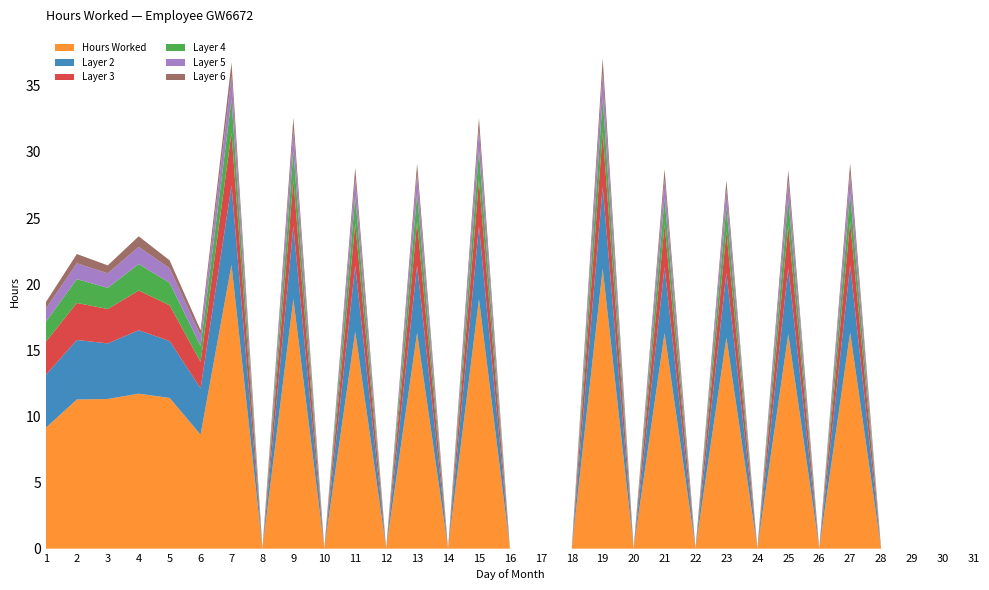

Reading left to right, extract all data points from this chart.

Hours Worked: 9.2	11.3	11.3	11.7	11.4	8.6	21.5	0.0	18.9	0.0	16.4	0.0	16.3	0.0	18.9	0.0	0.0	0.0	21.2	0.0	16.3	0.0	16.0	0.0	16.2	0.0	16.3	0.0	0.0	0.0	0.0
Layer 2: 4.0	4.5	4.2	4.8	4.3	3.5	6.0	0.0	5.5	0.0	5.0	0.0	5.1	0.0	5.5	0.0	0.0	0.0	6.2	0.0	5.0	0.0	4.9	0.0	5.0	0.0	5.1	0.0	0.0	0.0	0.0
Layer 3: 2.5	2.8	2.6	3.0	2.7	2.0	4.0	0.0	3.5	0.0	3.2	0.0	3.3	0.0	3.5	0.0	0.0	0.0	4.1	0.0	3.2	0.0	3.1	0.0	3.2	0.0	3.3	0.0	0.0	0.0	0.0
Layer 4: 1.5	1.8	1.6	2.0	1.7	1.2	2.5	0.0	2.2	0.0	2.0	0.0	2.1	0.0	2.2	0.0	0.0	0.0	2.6	0.0	2.0	0.0	1.9	0.0	2.0	0.0	2.1	0.0	0.0	0.0	0.0
Layer 5: 1.0	1.2	1.1	1.3	1.1	0.8	1.8	0.0	1.6	0.0	1.4	0.0	1.5	0.0	1.6	0.0	0.0	0.0	1.9	0.0	1.4	0.0	1.3	0.0	1.4	0.0	1.5	0.0	0.0	0.0	0.0
Layer 6: 0.5	0.7	0.6	0.8	0.6	0.4	1.0	0.0	0.9	0.0	0.8	0.0	0.8	0.0	0.9	0.0	0.0	0.0	1.1	0.0	0.8	0.0	0.7	0.0	0.8	0.0	0.8	0.0	0.0	0.0	0.0